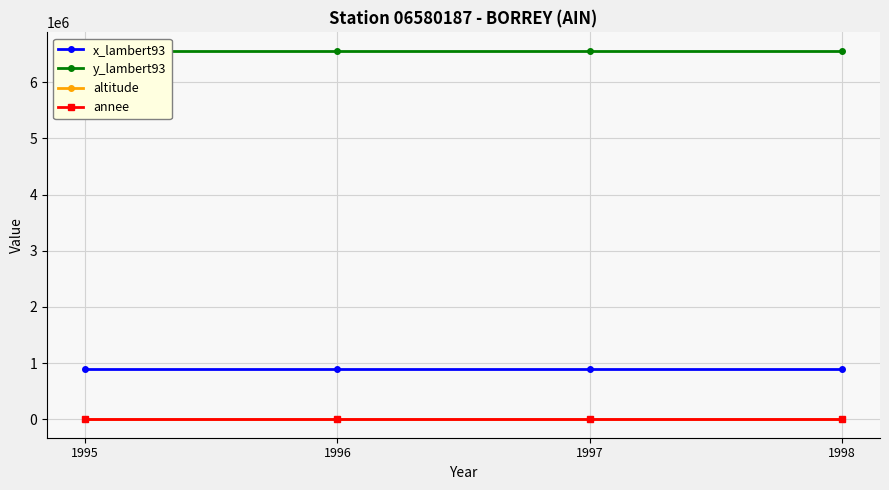

What is the approximate value of y_lambert93 at 1998?

6559000